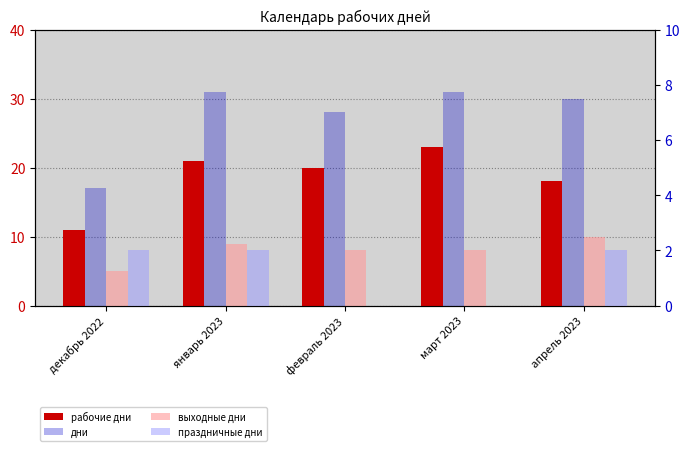

At which category is the sum across all series the highest?

январь 2023